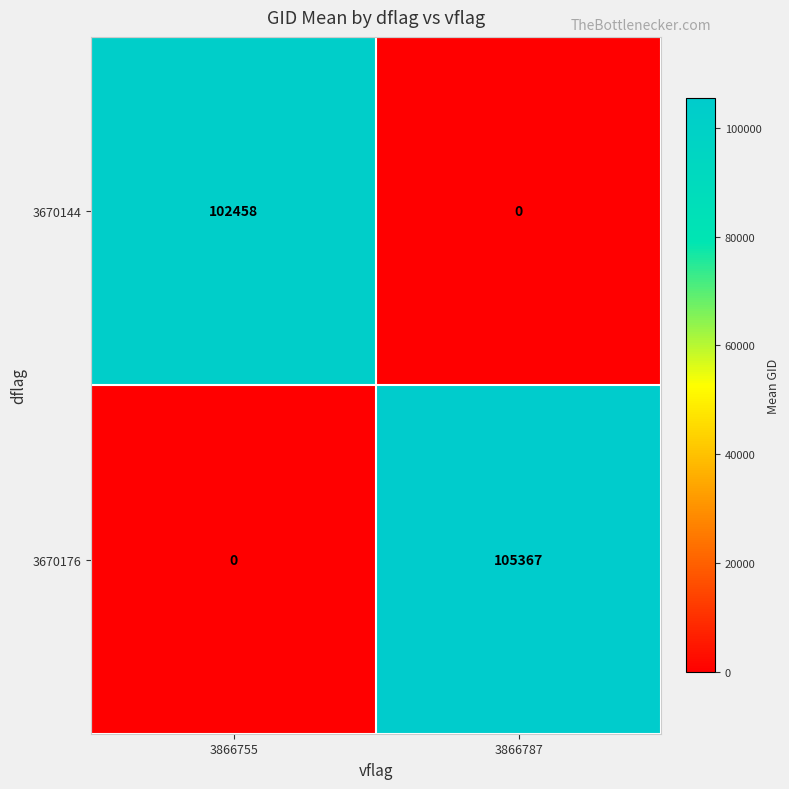

Reading left to right, transcribe all the data shown in this chart.

3670144: 3866755=102458	3866787=0
3670176: 3866755=0	3866787=105367